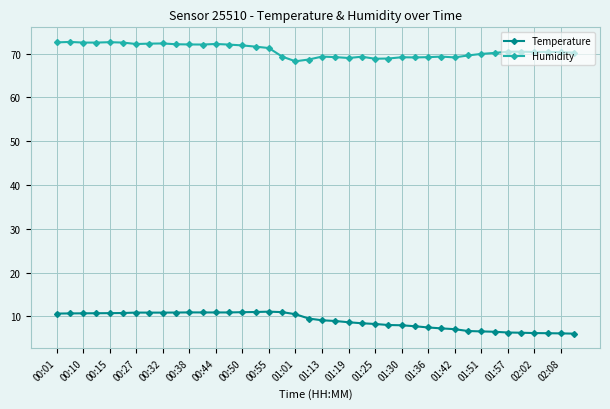

What is the sum of all Humidity values?

2825.2